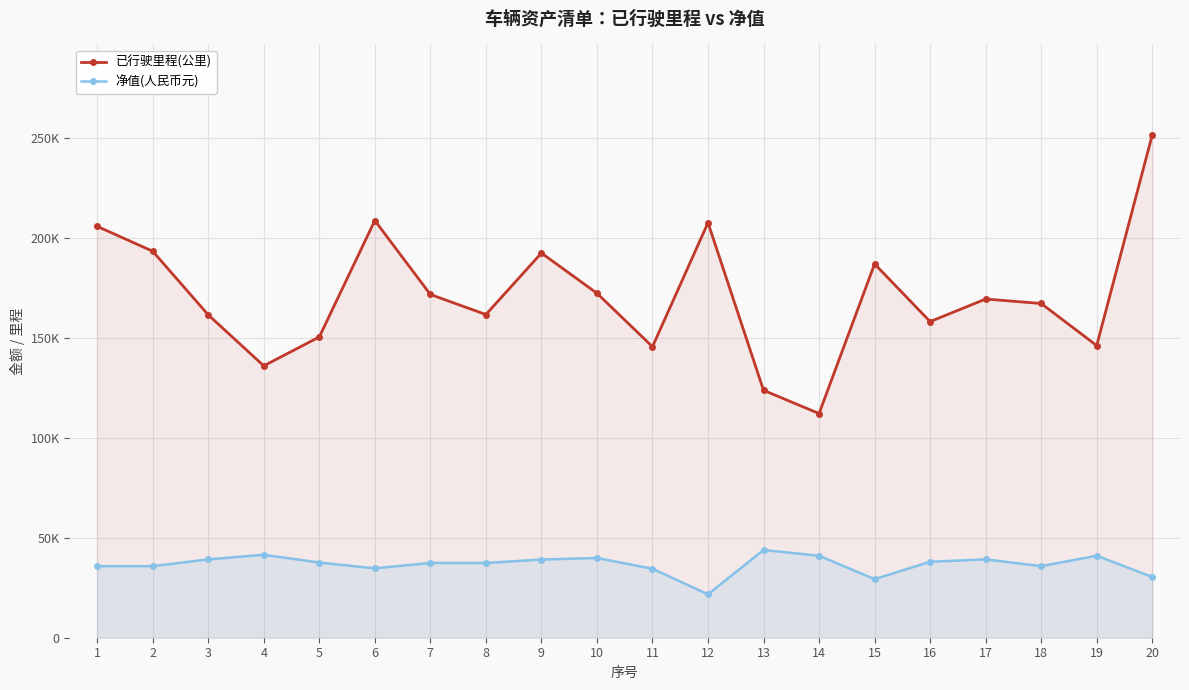

What is the sum of the 已行驶里程(公里) values at 14 and 17?

281571